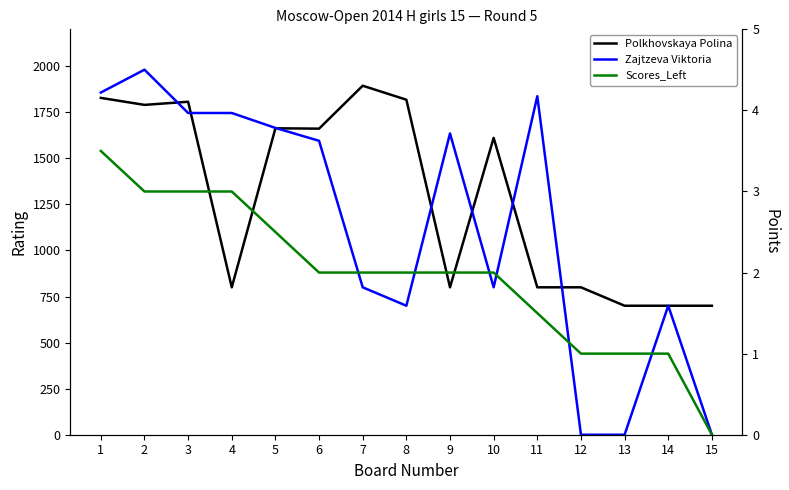

Which has a higher value, 5 or 4?

5